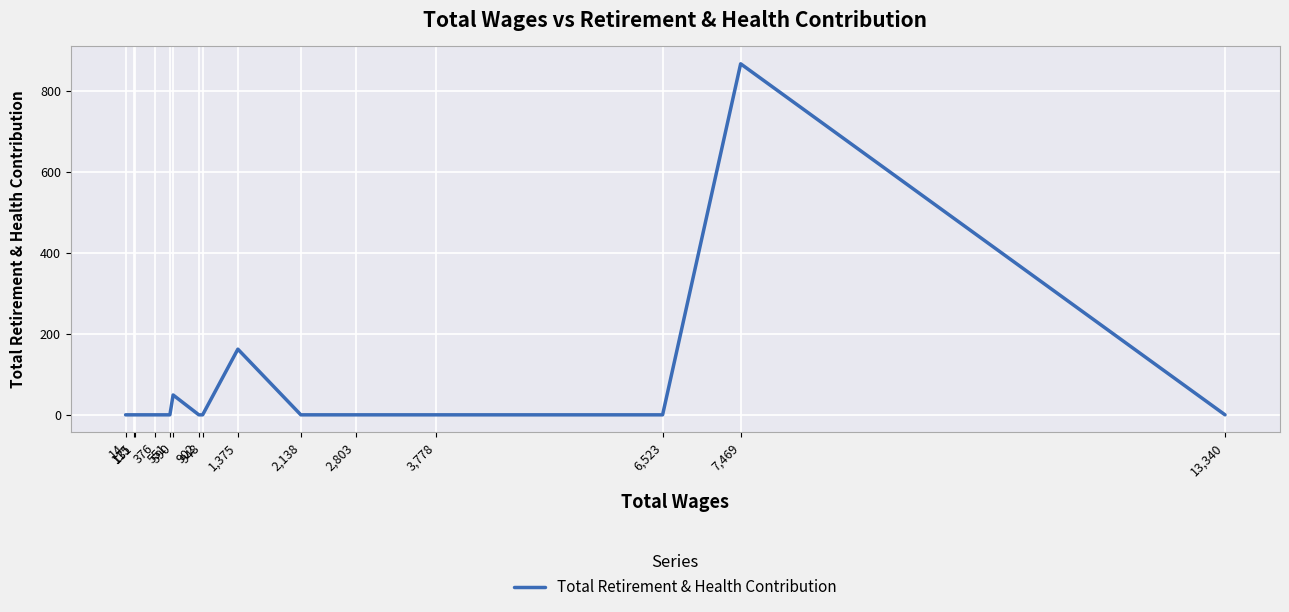

Rank the categories by value from highest to lowest.

7,469, 1,375, 590, 13,340, 6,523, 3,778, 2,803, 2,138, 948, 902, 551, 376, 131, 115, 14